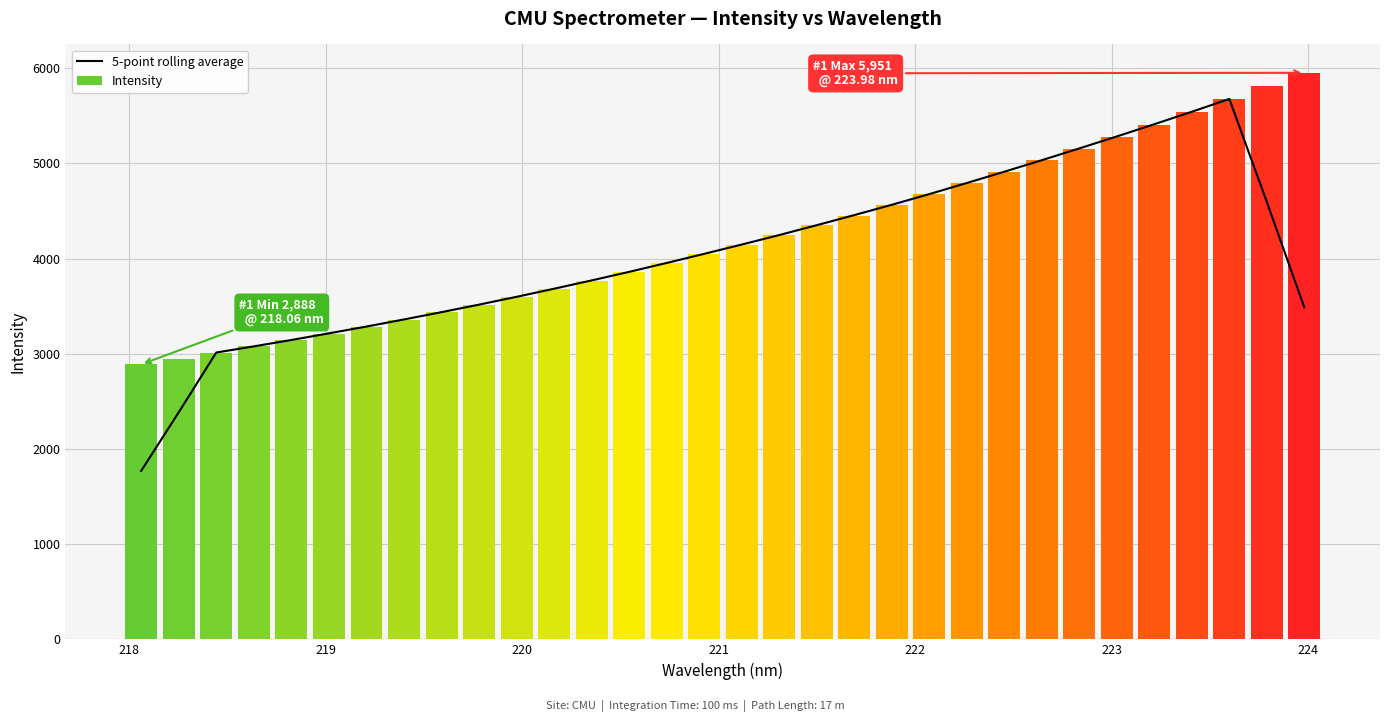

What is the difference between the maximum and minimum values in the Intensity series?

3063.0